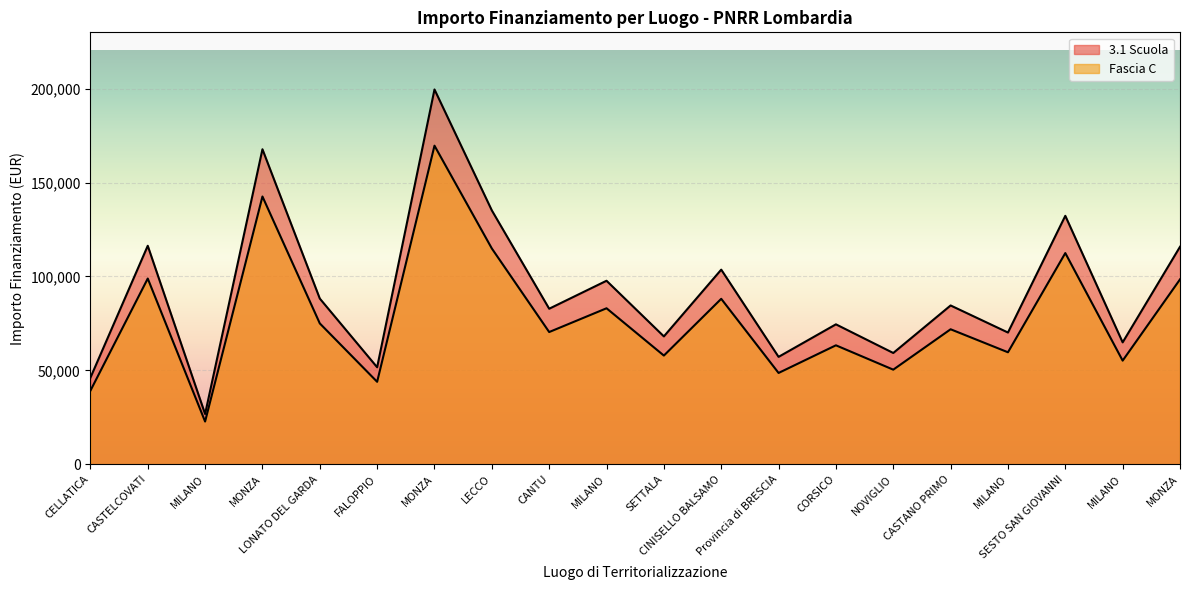

What is the minimum value shown in the chart?

22720.5